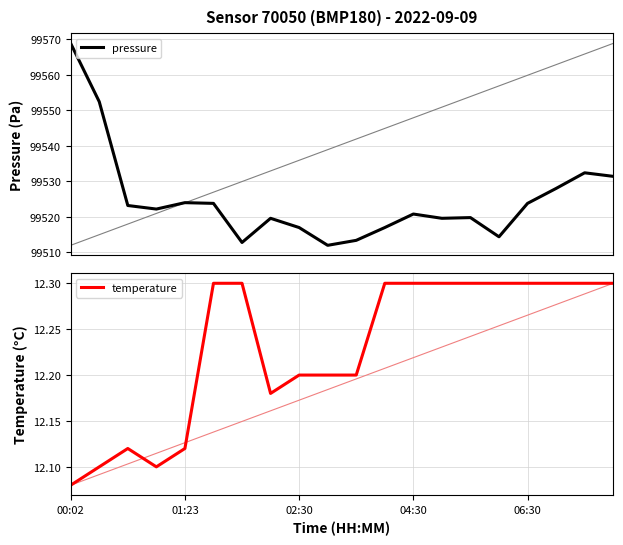

Which category has the lowest value in the temperature series?

00:02